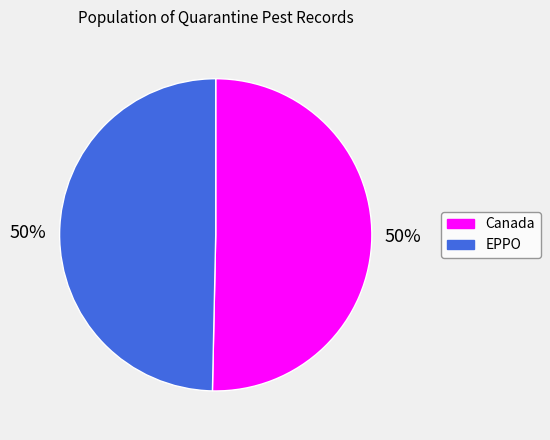

The EPPO slice represents 50% of the pie. True or false?

True